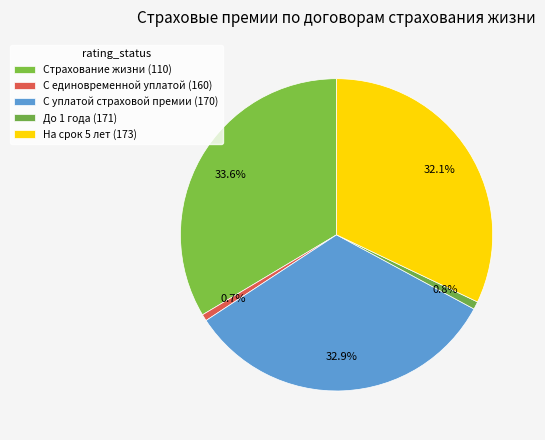

Is На срок 5 лет (173) the majority of the pie?

No